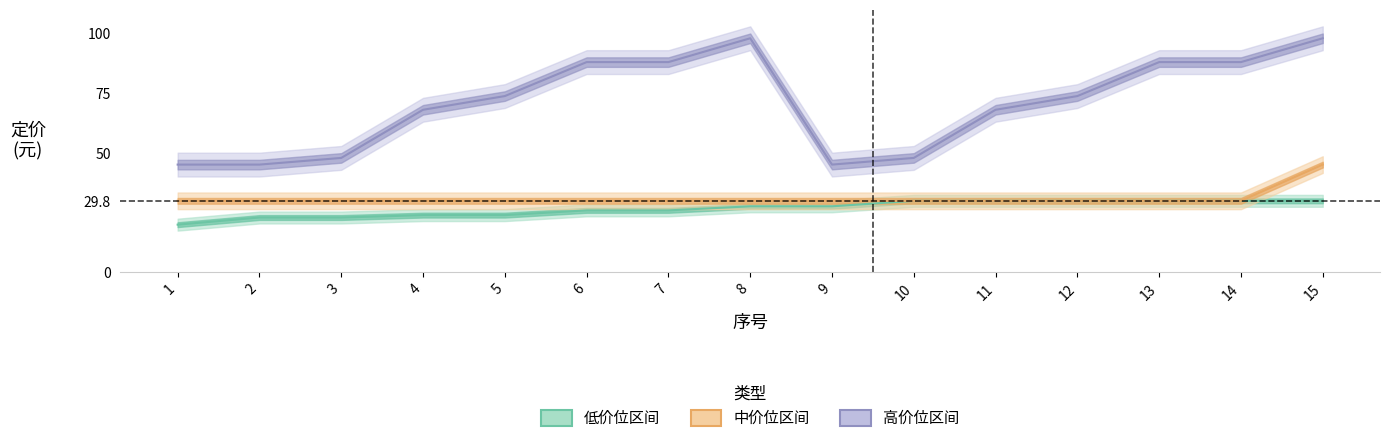

What is the value of the 高价格区间 point at the 6th from the left?

88.0